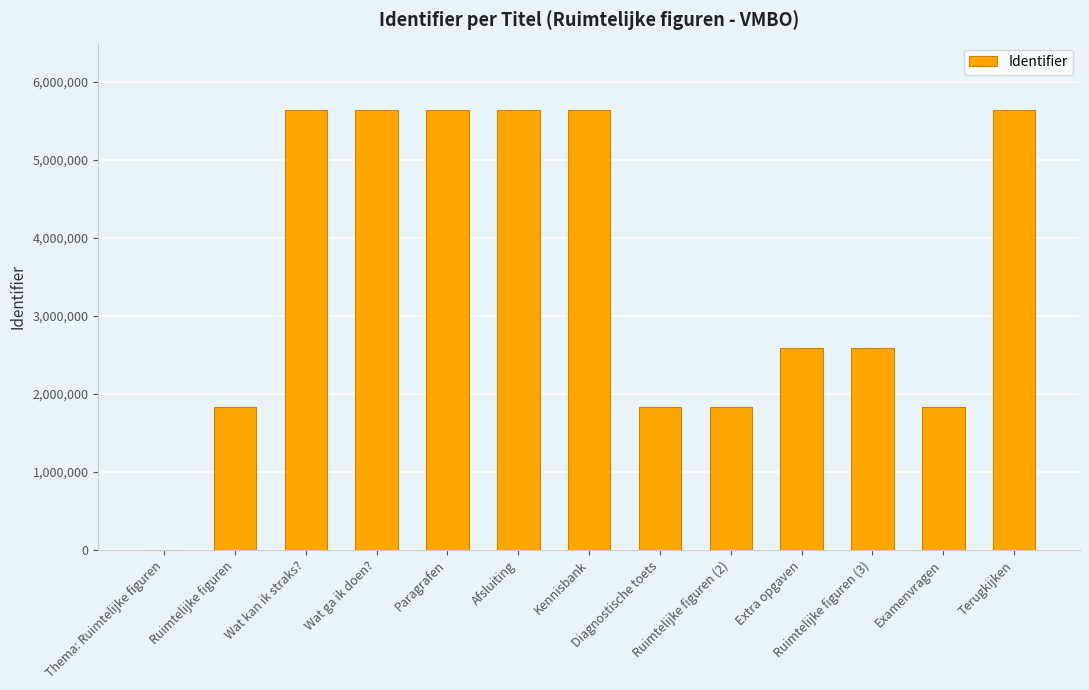

Approximately how many times larger is the value at Ruimtelijke figuren (2) compared to Wat ga ik doen??

0.3